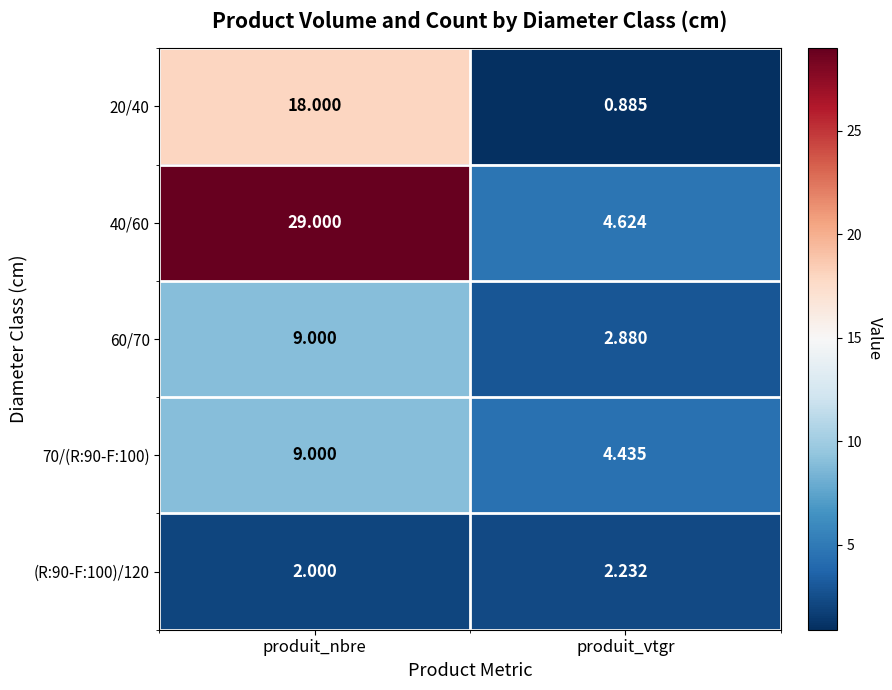

Which series has the largest total across all categories?

40/60